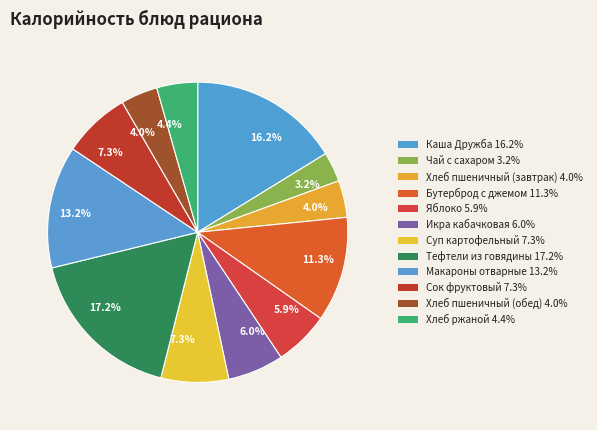

Do Макароны отварные and Хлеб пшеничный (обед) together represent more than half of the pie?

No